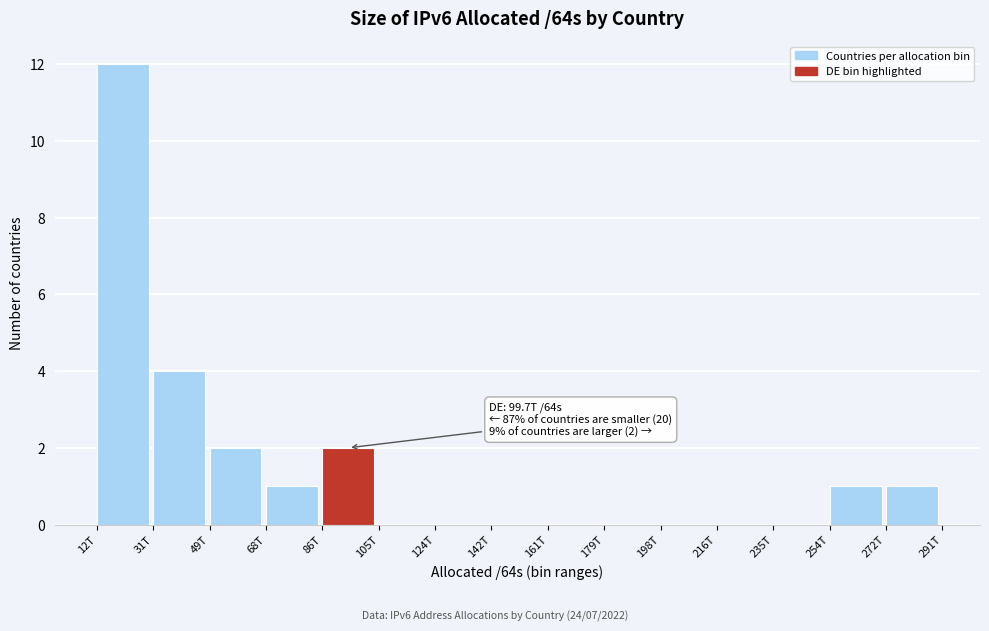

Reading left to right, extract all data points from this chart.

12T=12	31T=4	49T=2	68T=1	86T=2	105T=0	124T=0	142T=0	161T=0	179T=0	198T=0	216T=0	235T=0	254T=1	272T=1